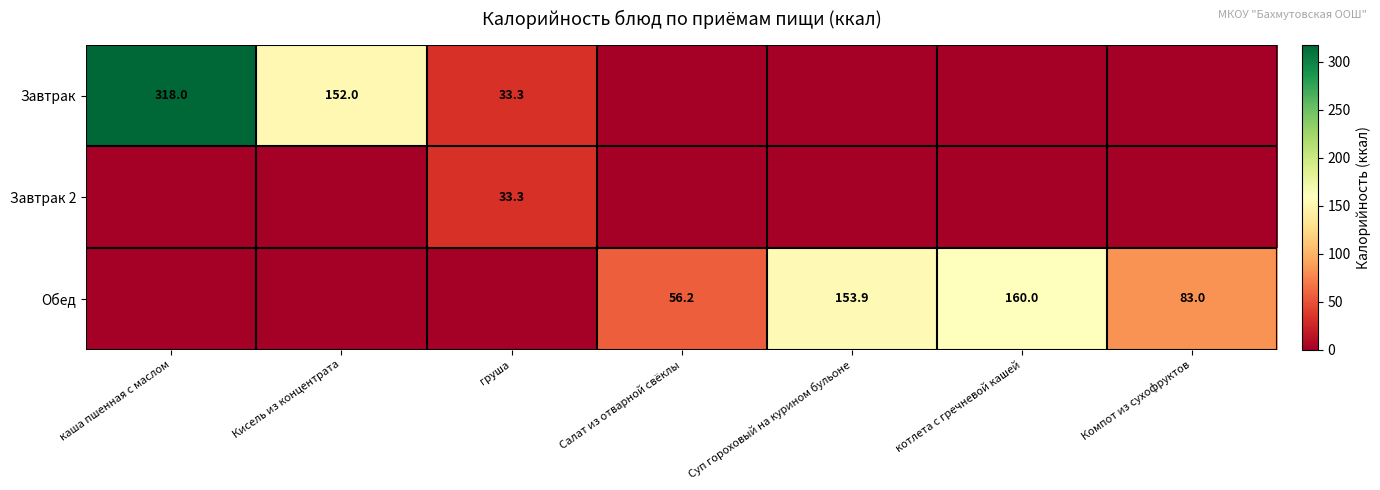

What is the difference between the highest and lowest values at Компот из сухофруктов?

83.0